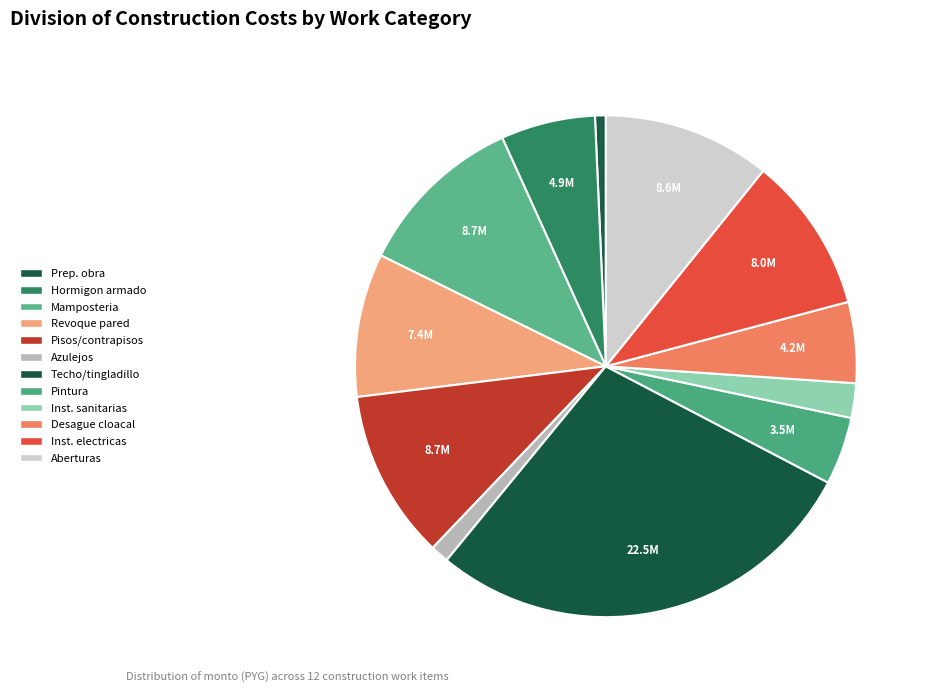

How many slices are in this pie chart?

12